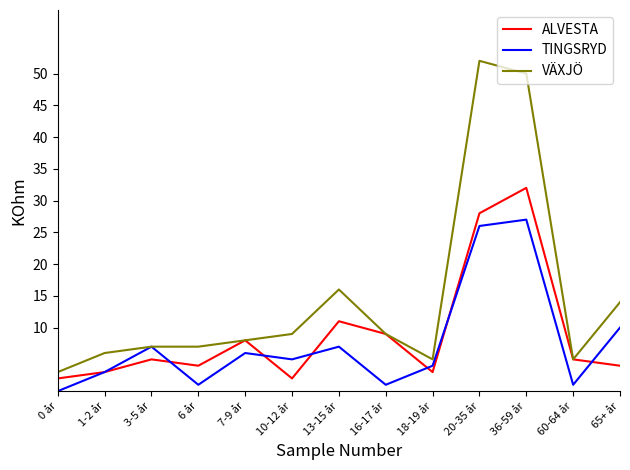

Rank the series at 13-15 år from highest to lowest value.

VÄXJÖ, ALVESTA, TINGSRYD